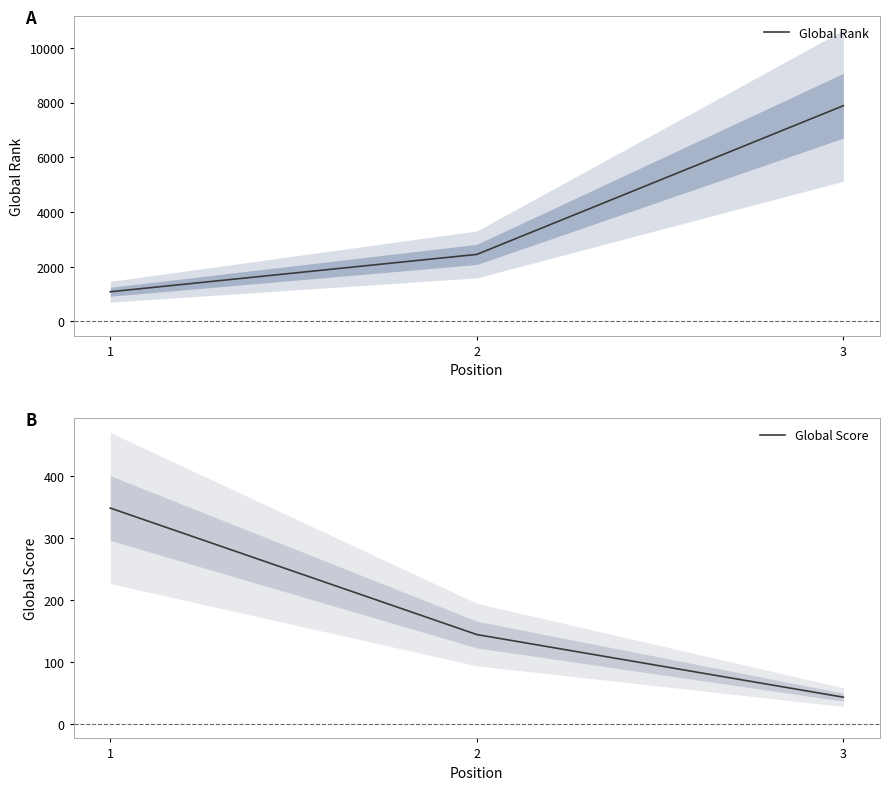

Which series has the widest spread of values?

Global Rank